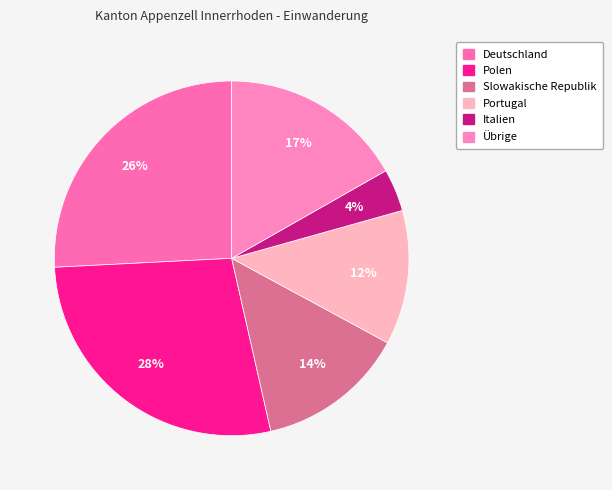

To the nearest percent, what is the difference between the largest and smallest slice percentages?

24%